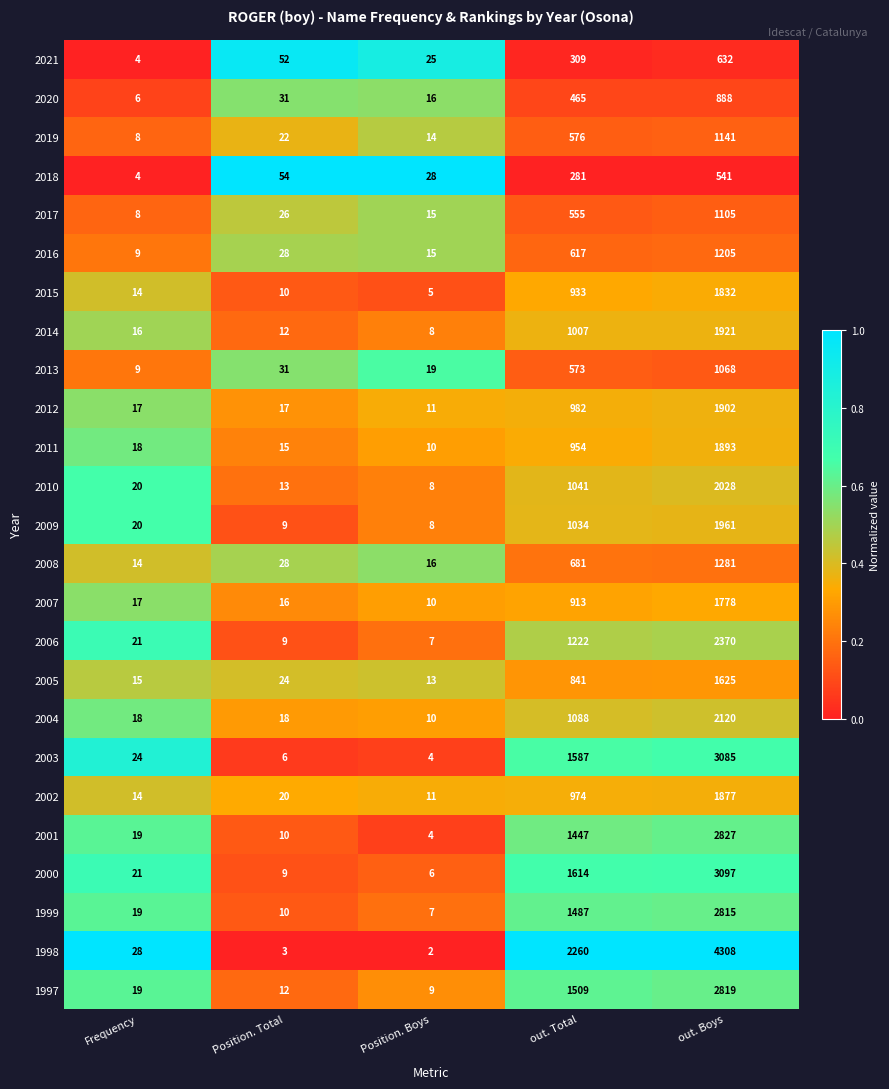

What is the maximum value for 2007?

1778